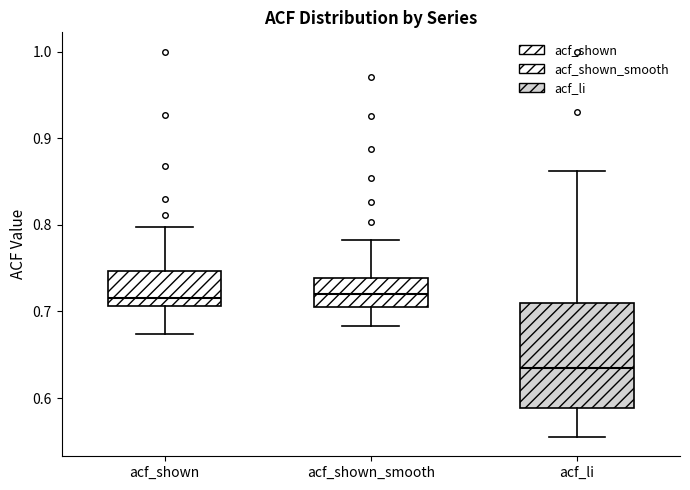

Comparing the boxes themselves (not the whiskers), which one is the tallest?

acf_li